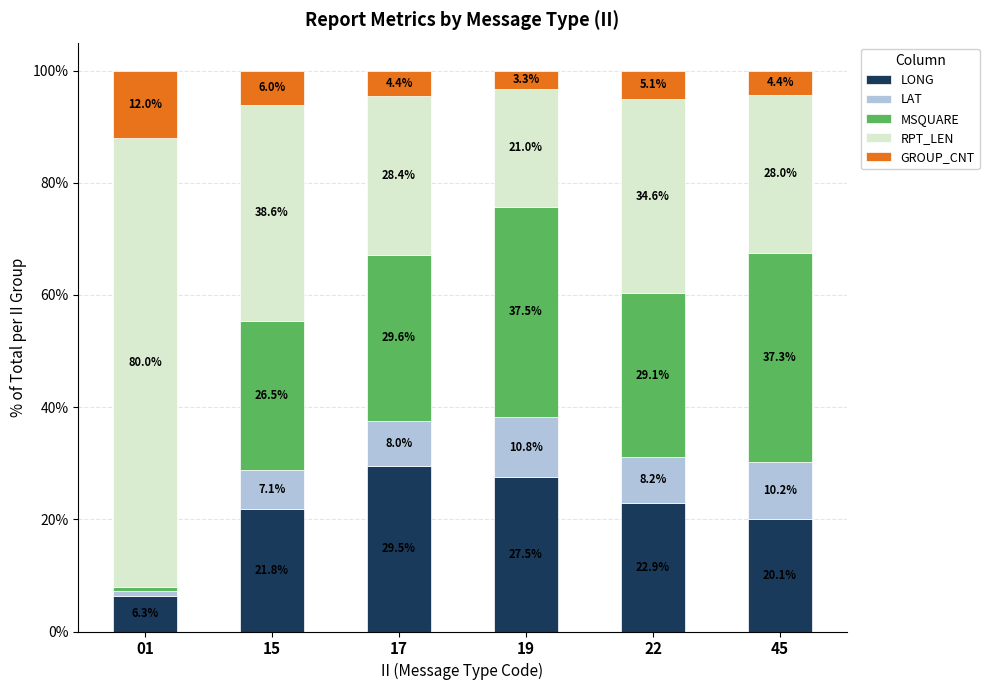

The value of LONG at 01 is 10.4. True or false?

False